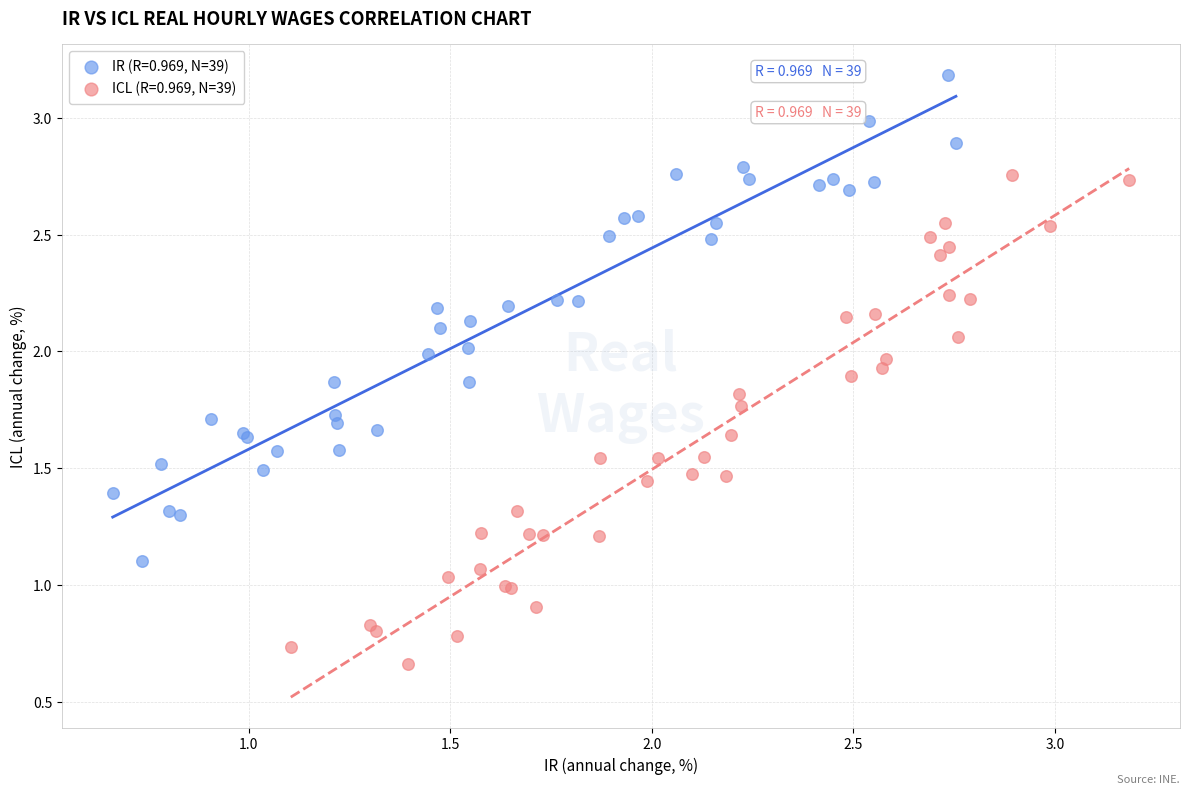

What are all the series names shown in the legend?

IR (R=0.969, N=39), ICL (R=0.969, N=39)